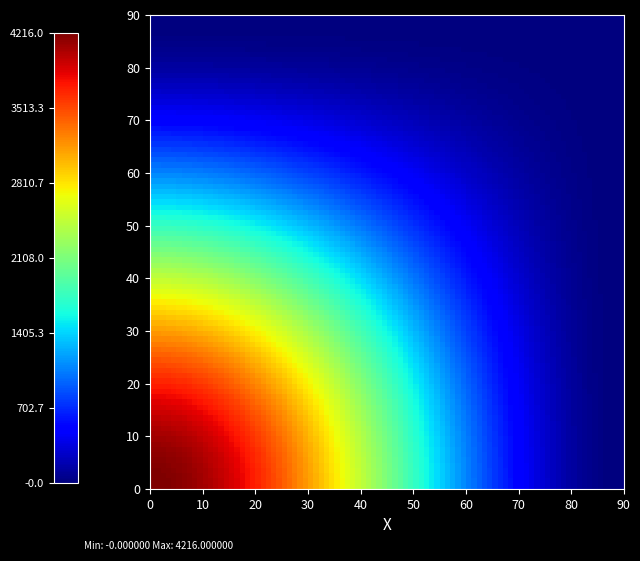

At how many categories does at least one series exceed 2834?

1